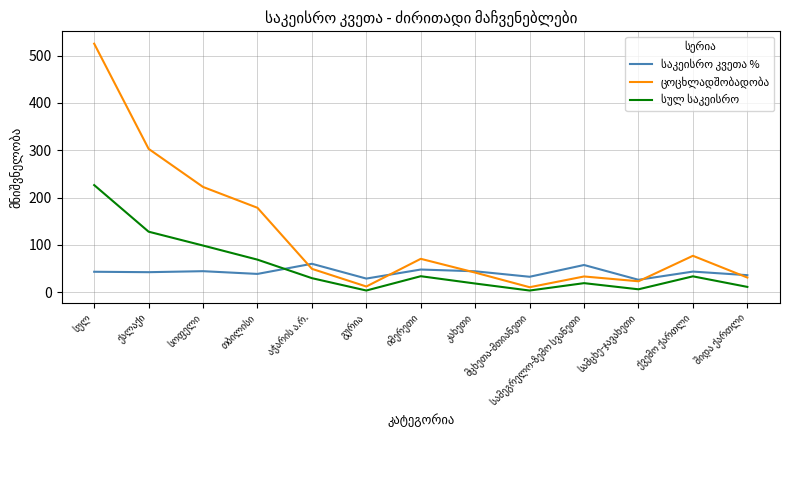

What is the sum of the საკეისრო კვეთა % values at სამეგრელო-ზემო სვანეთი and აჭარის ა.რ.?

117.3